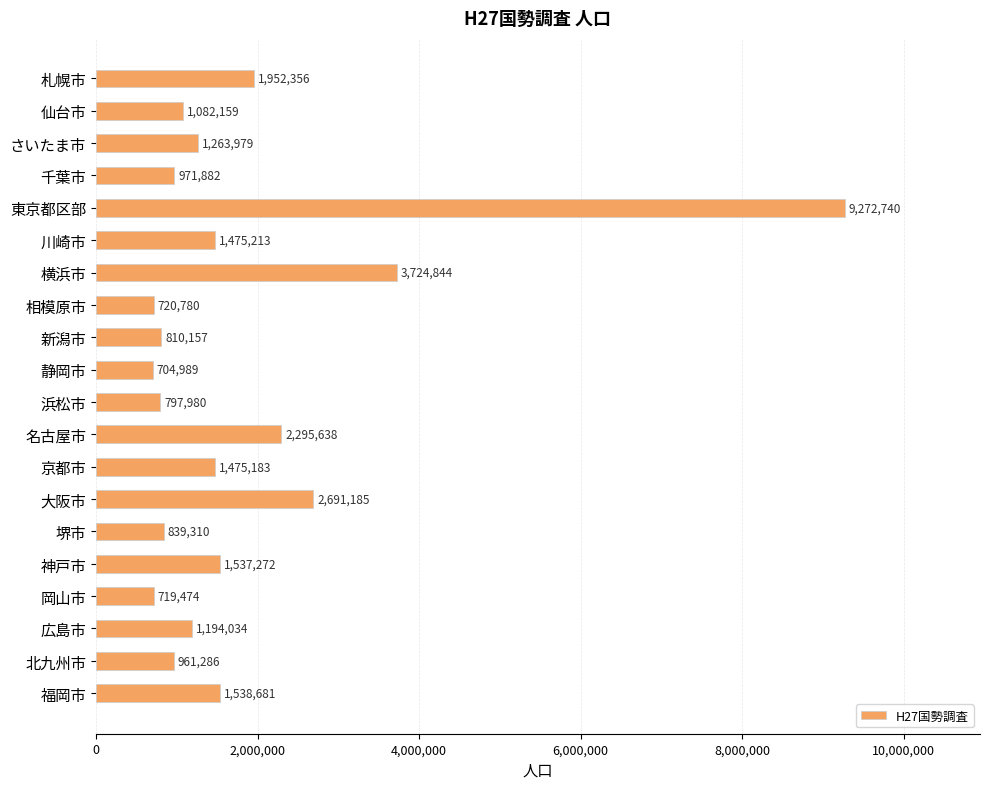

List the labels in order of value, largest first.

東京都区部, 横浜市, 大阪市, 名古屋市, 札幌市, 福岡市, 神戸市, 川崎市, 京都市, さいたま市, 広島市, 仙台市, 千葉市, 北九州市, 堺市, 新潟市, 浜松市, 相模原市, 岡山市, 静岡市